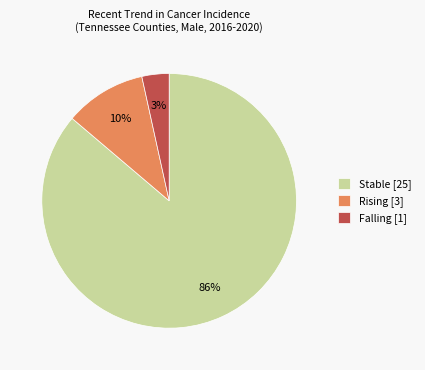

Between Rising [3] and Falling [1], which is larger?

Rising [3]